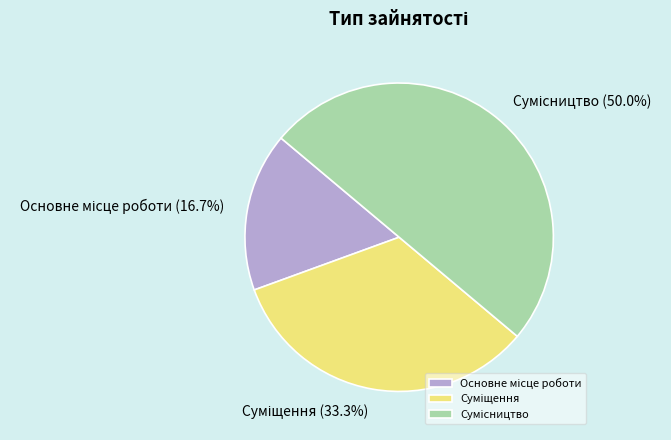

How many segments does this pie chart have?

3